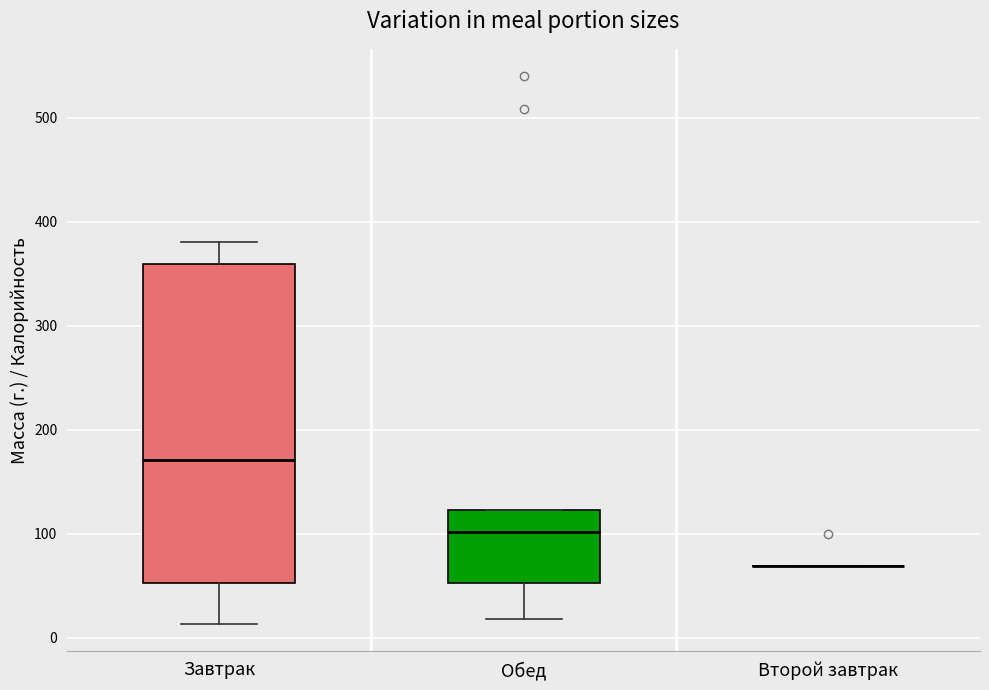

Reading left to right, transcribe this box plot: for each box, give where its median line is, the range the box spans, and where its two whiskers end, as read against the y-axis. The values are not printed on the chart, so give them approximately, as read against the axis.

Завтрак: median 170, box 50 to 360, whiskers 10 to 380
Обед: median 100, box 50 to 120, whiskers 20 to 120
Второй завтрак: box collapsed to a line at 70, whiskers 70 to 70